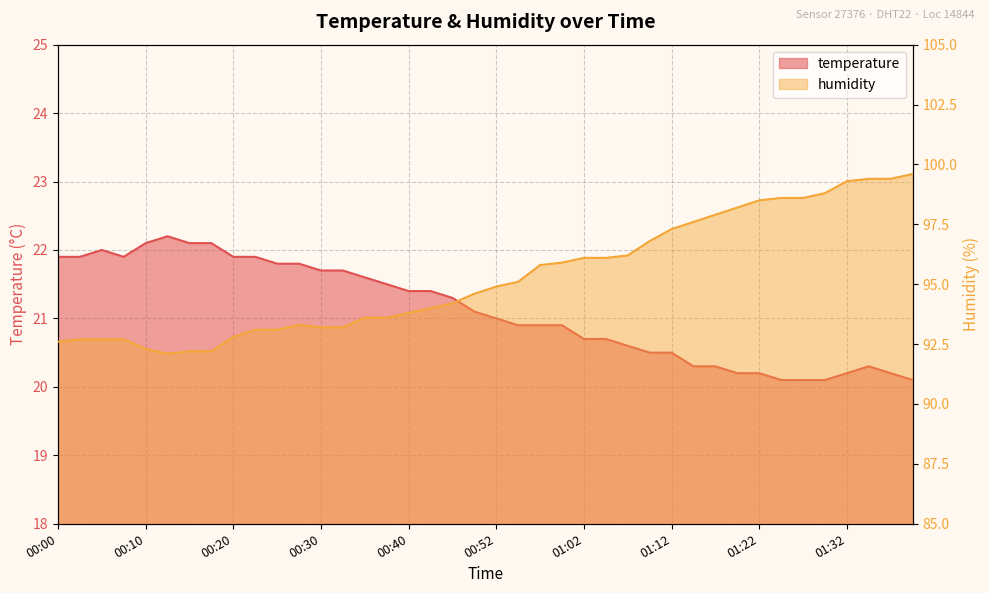

Is it true that temperature equals 11.9 at 00:00?

False